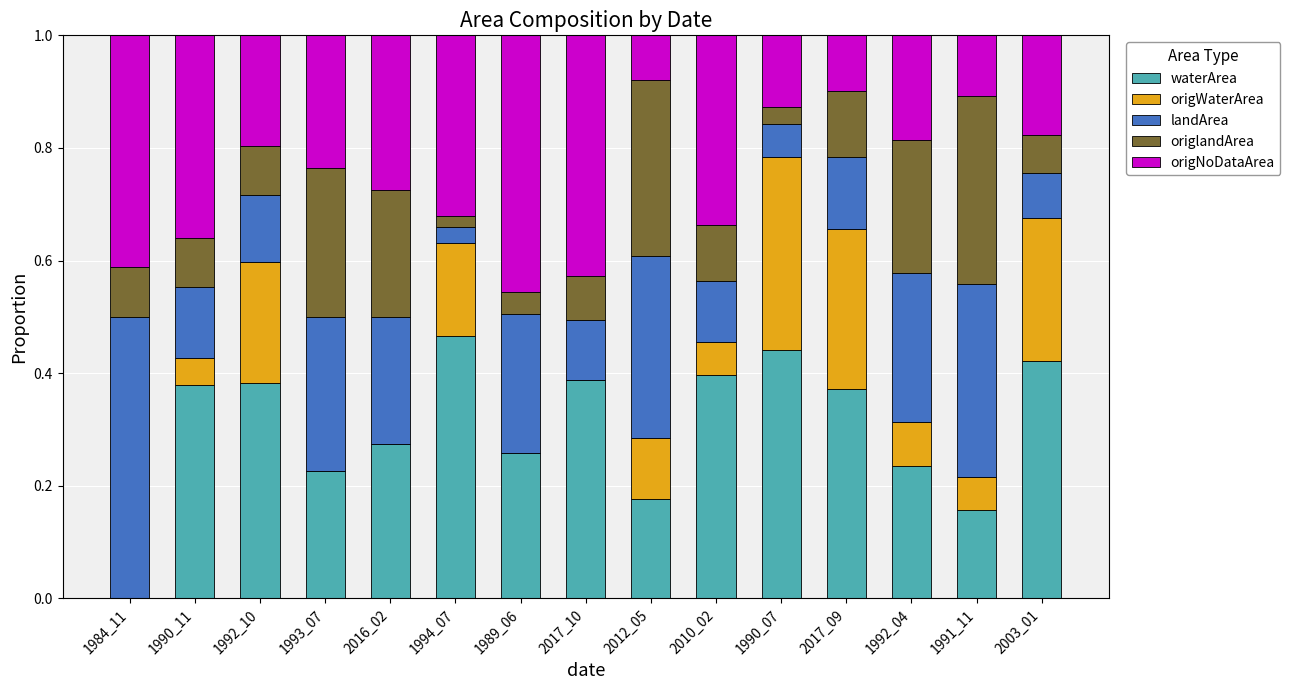

True or false: waterArea has a value of 0.1 at 2016_02.

False